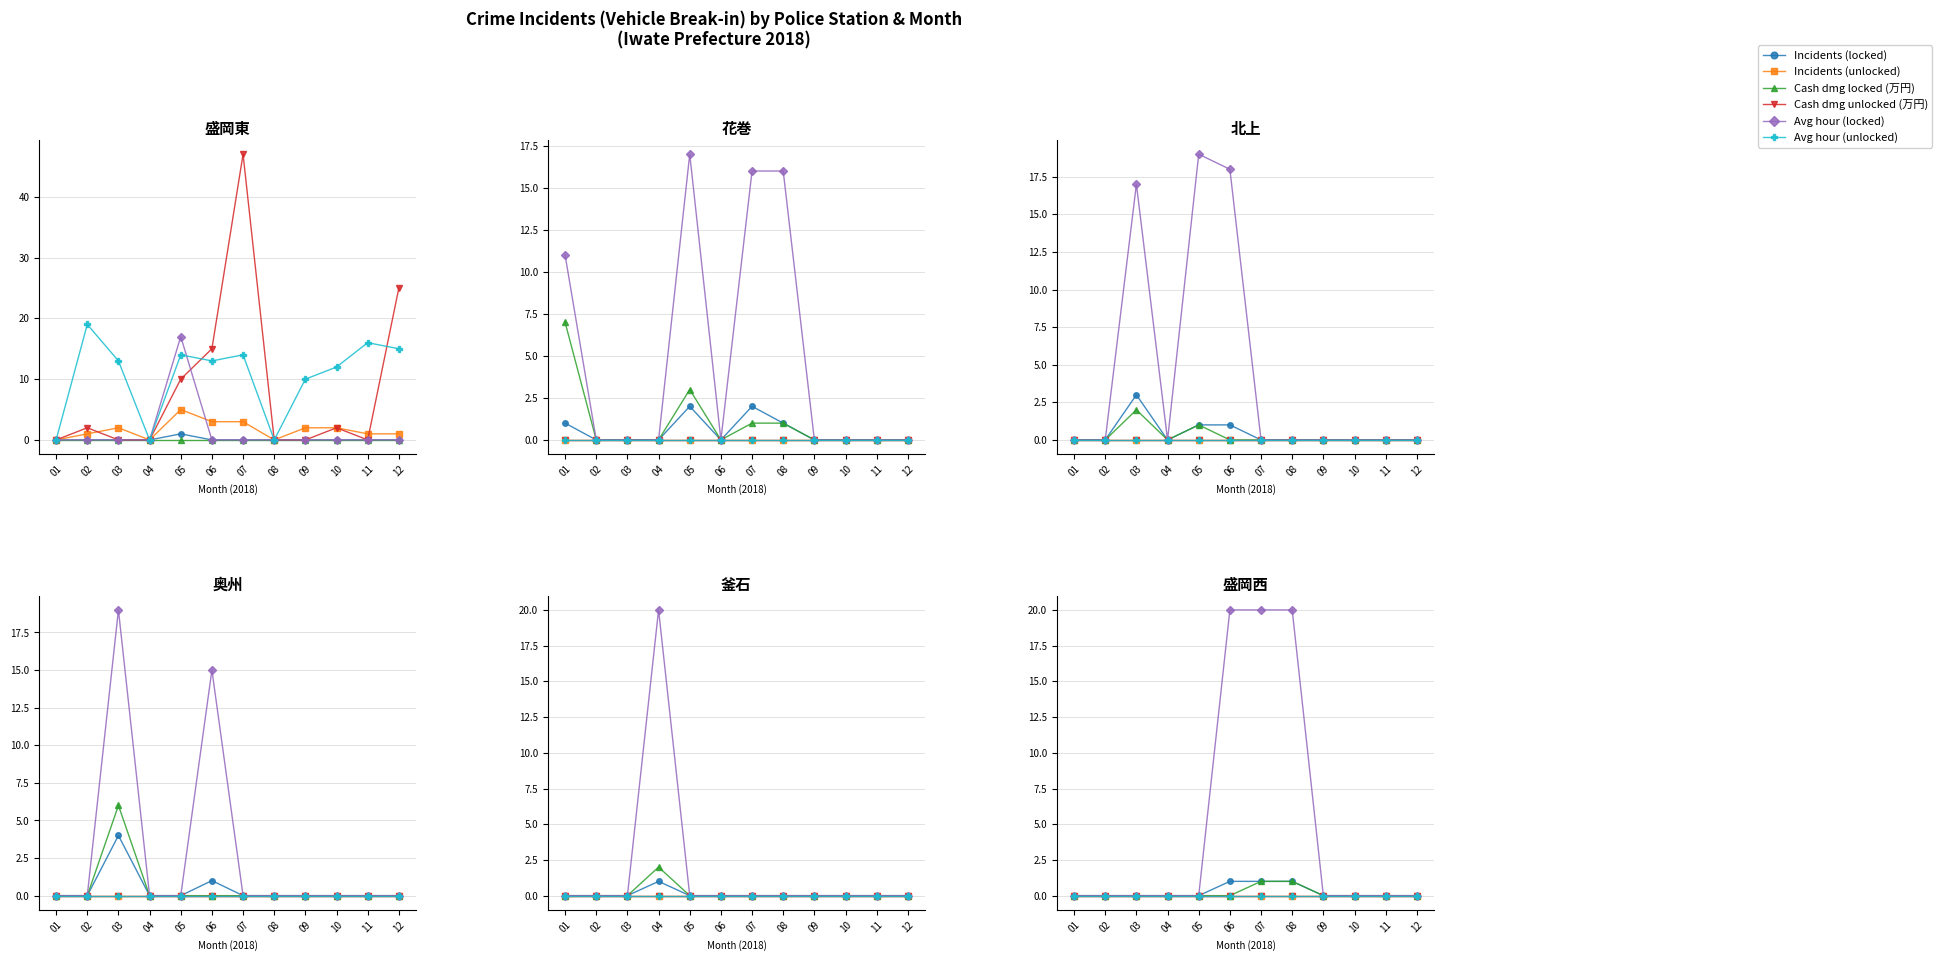

Reading right to left, what are all the values shown in this chart?

Incidents (locked): 0	0	0	0	1	1	1	0	0	0	0	0
Incidents (unlocked): 0	0	0	0	0	0	0	0	0	0	0	0
Cash dmg locked (万円): 0	0	0	0	1	1	0	0	0	0	0	0
Cash dmg unlocked (万円): 0	0	0	0	0	0	0	0	0	0	0	0
Avg hour (locked): 0	0	0	0	20	20	20	0	0	0	0	0
Avg hour (unlocked): 0	0	0	0	0	0	0	0	0	0	0	0